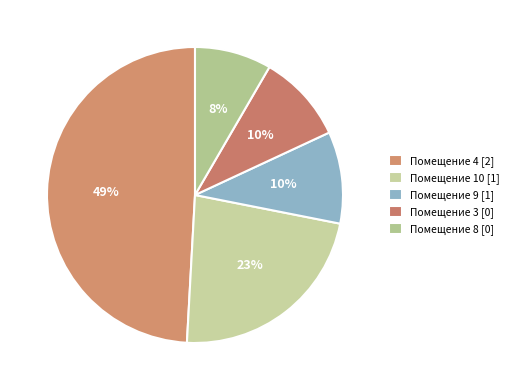

How many slices are in this pie chart?

5